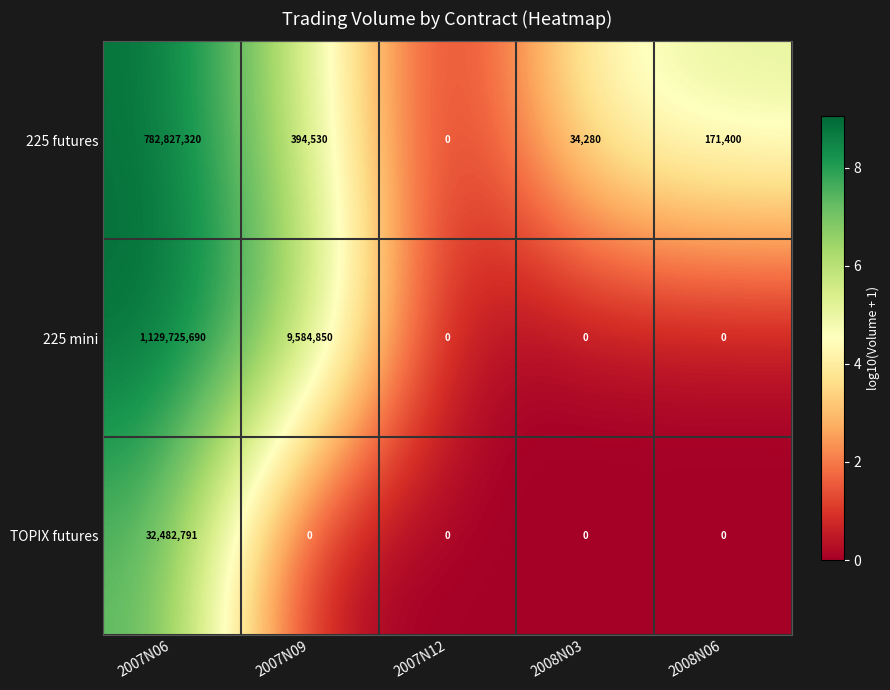

At 2007N09, list the series in order from largest to smallest.

225 mini, 225 futures, TOPIX futures